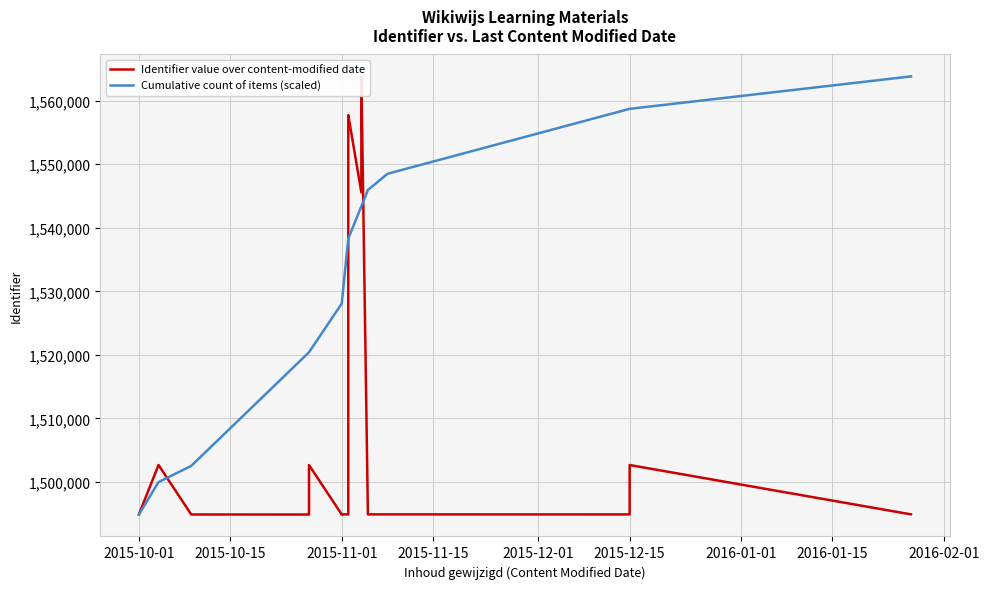

Where is Cumulative count of items (scaled) nearest to the value 1529345?

2015-11-01